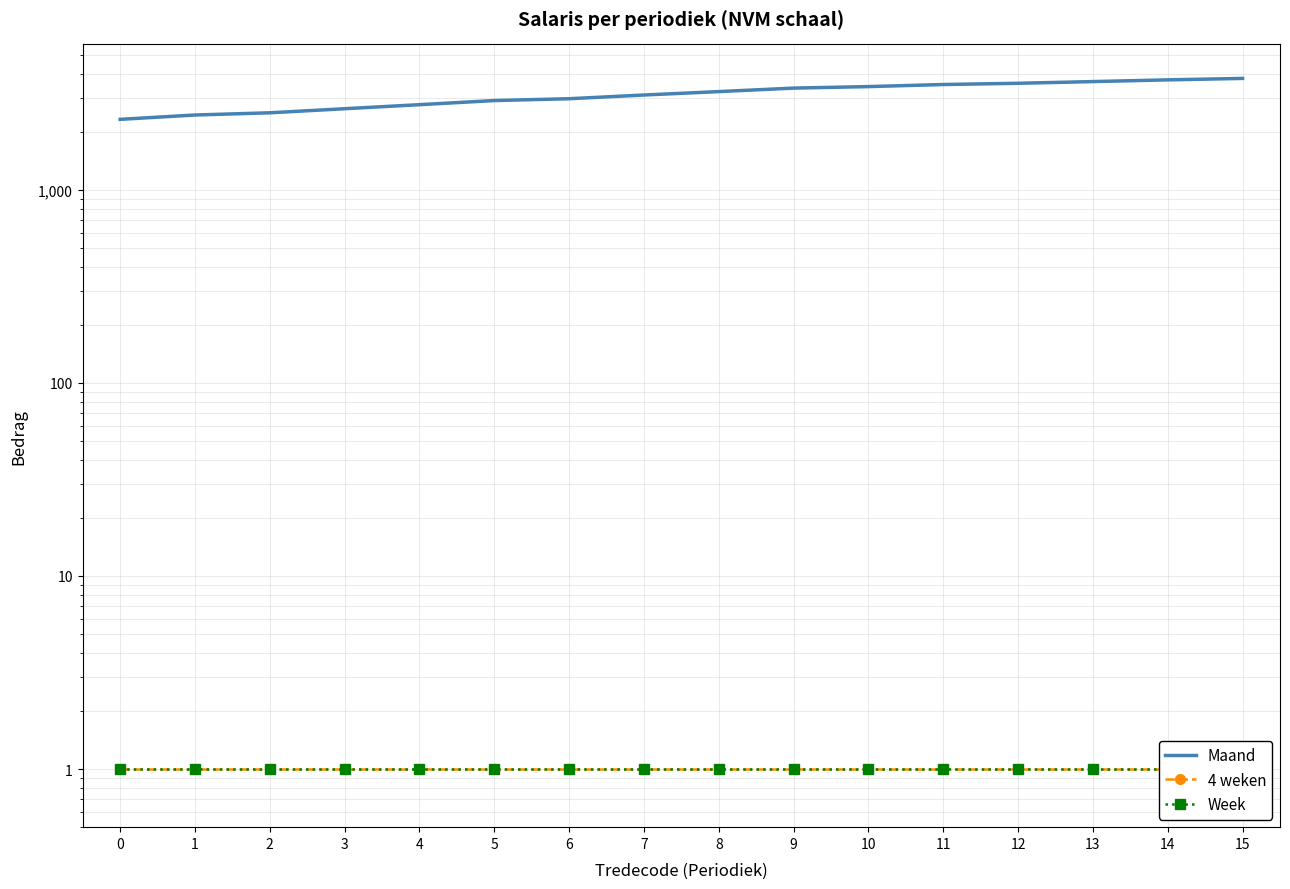

At how many categories does at least one series exceed 2018?

16